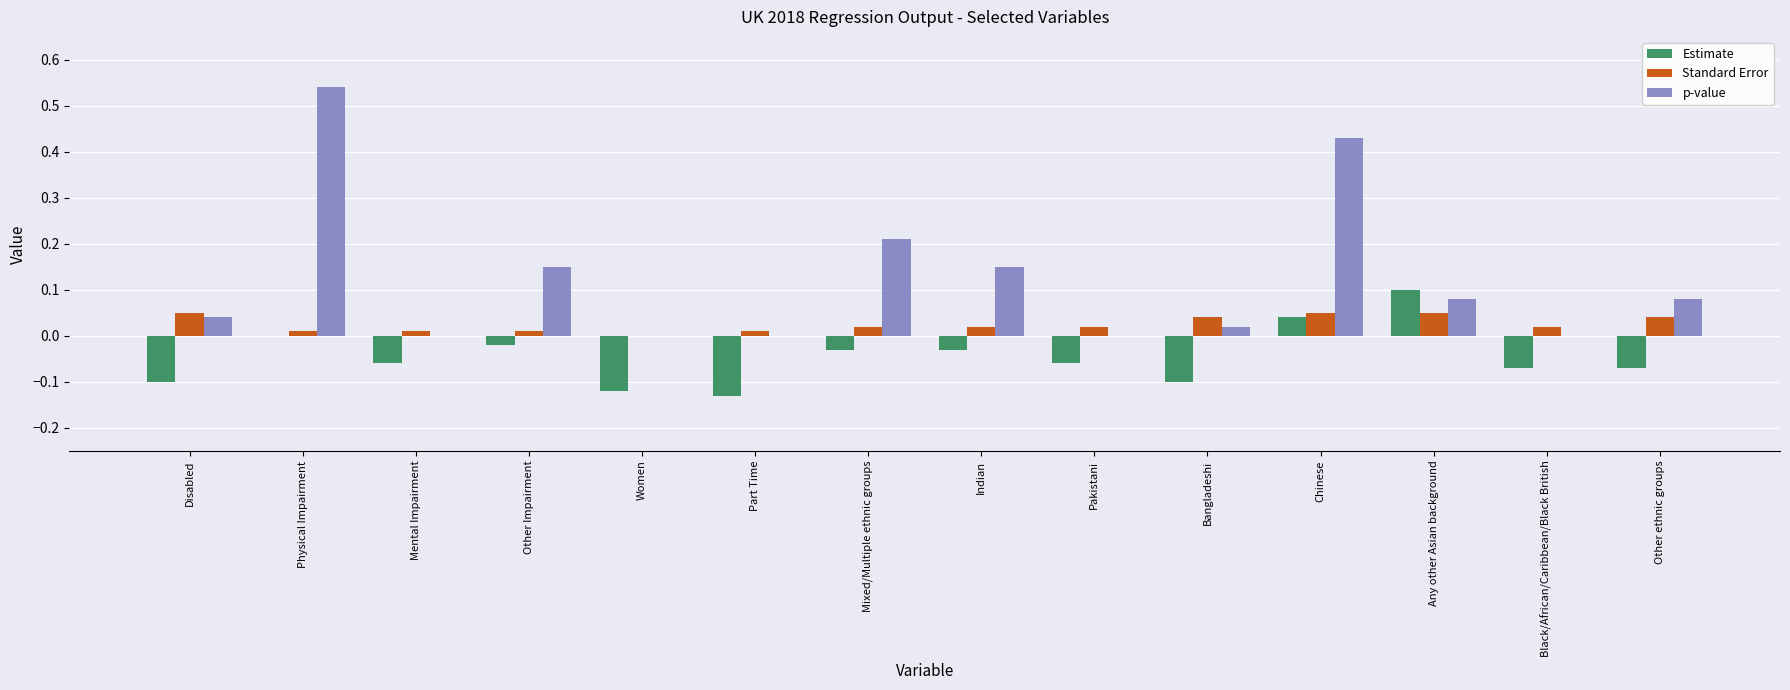

At which category does the chart reach its peak across all series?

Physical Impairment